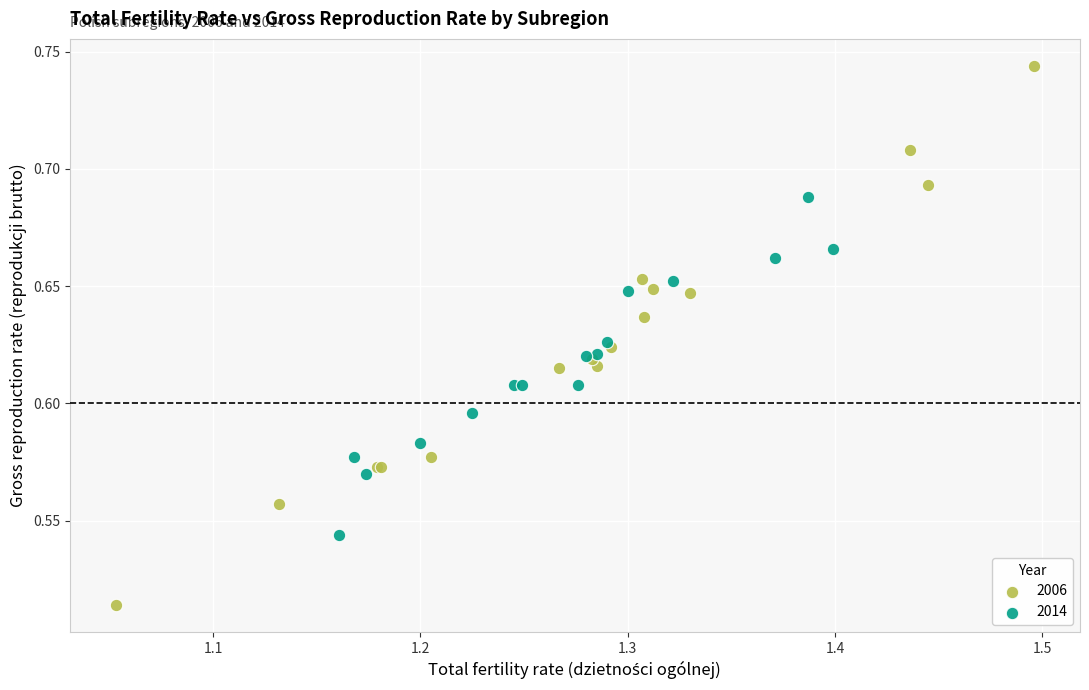

What are all the series names shown in the legend?

2006, 2014